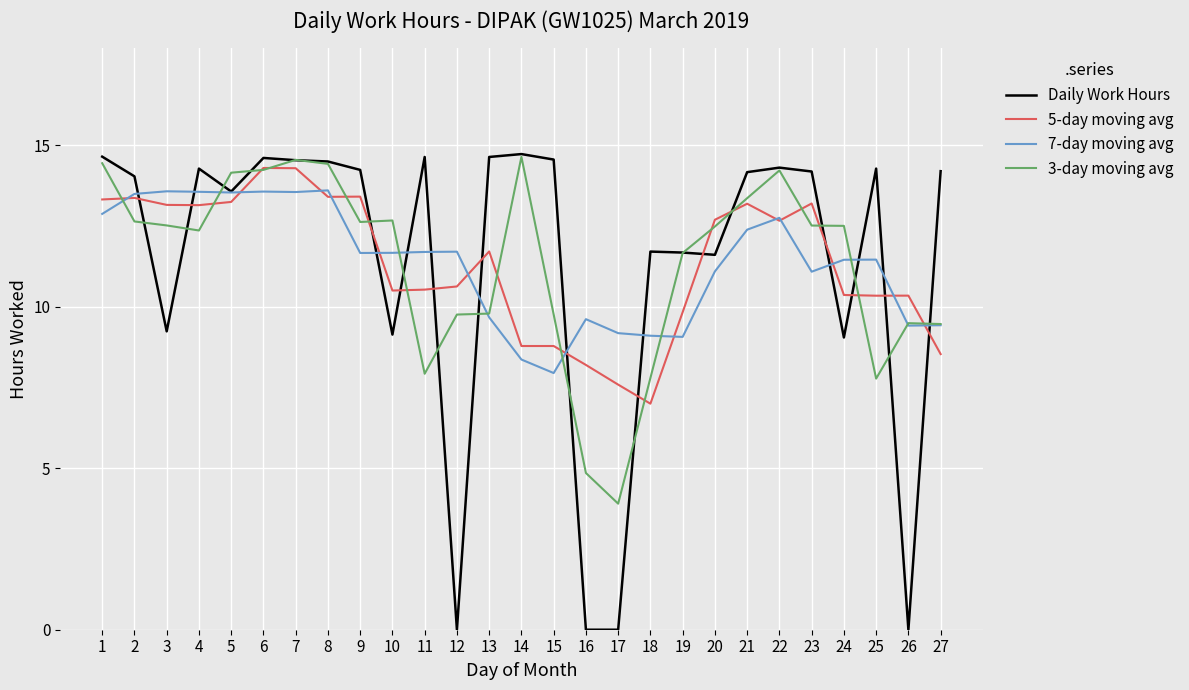

At which label does 5-day moving avg reach its minimum?

18